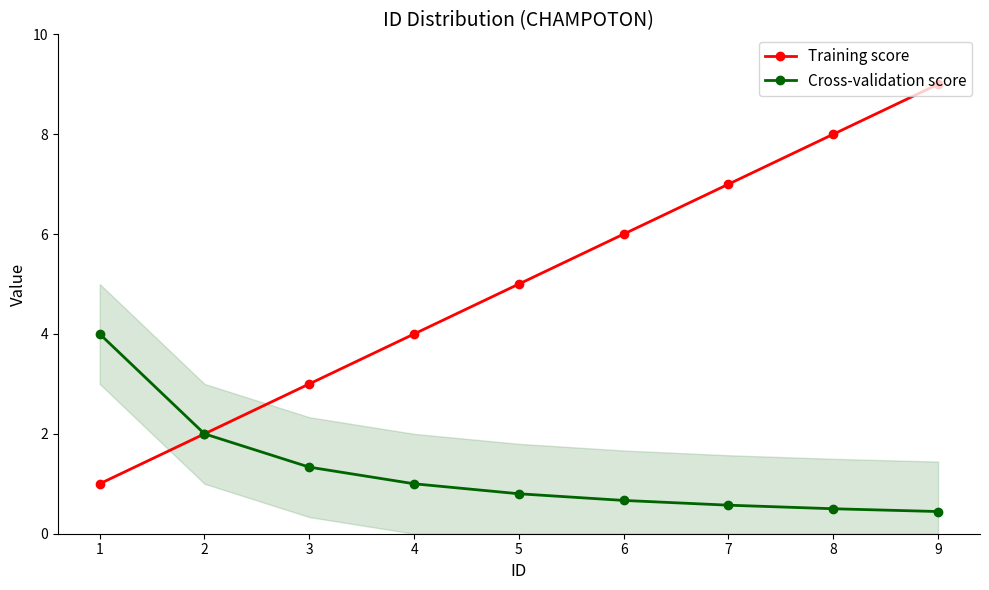

Is the value of Cross-validation score at 2 greater than the value of Training score at 3?

No